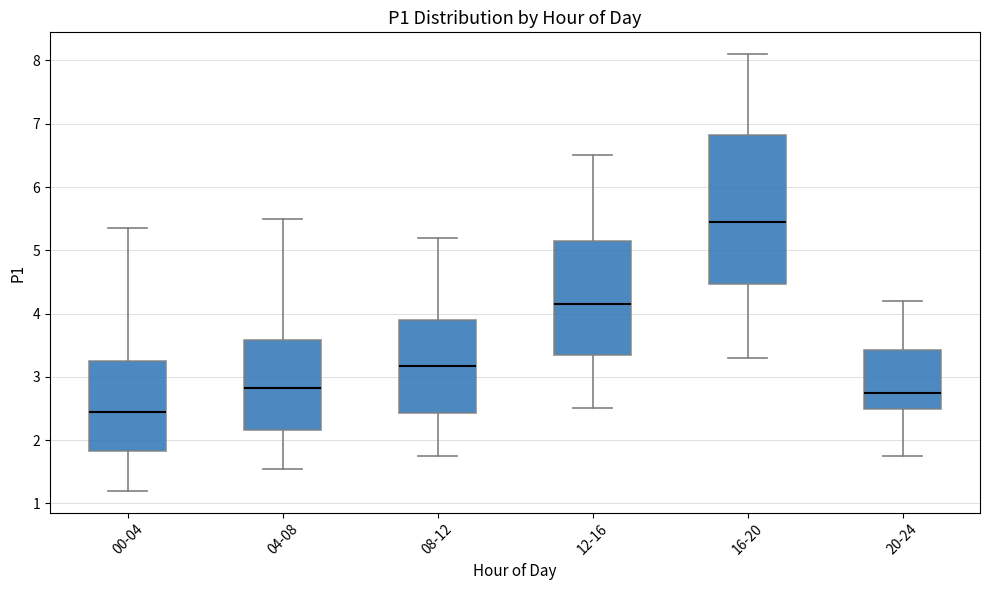

Which box is the tallest, from its lower edge to its upper edge?

16-20